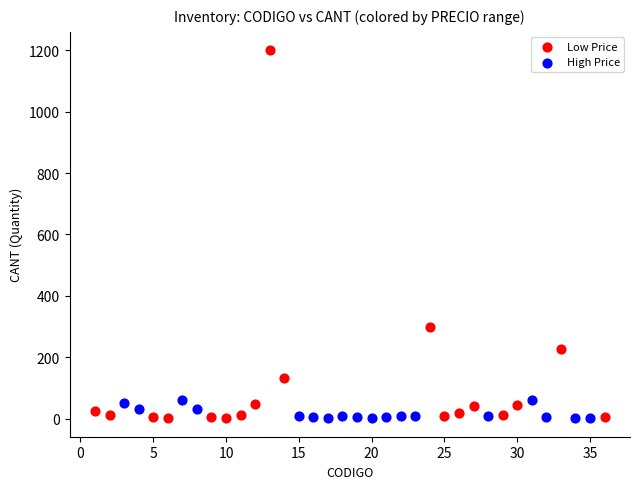

Which series reaches the maximum Y coordinate?

Low Price